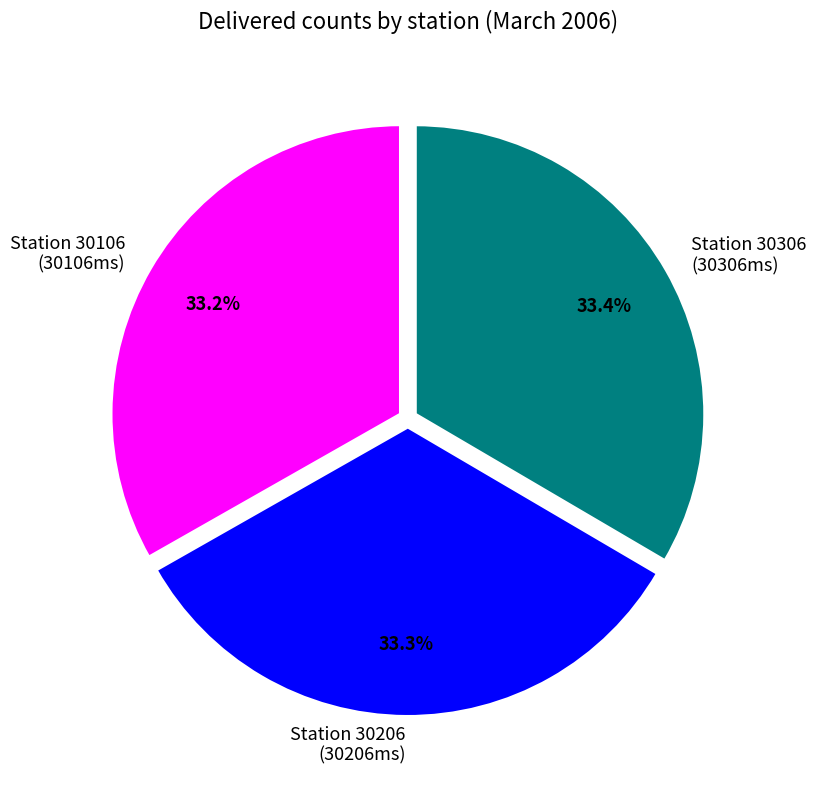

How many segments does this pie chart have?

3